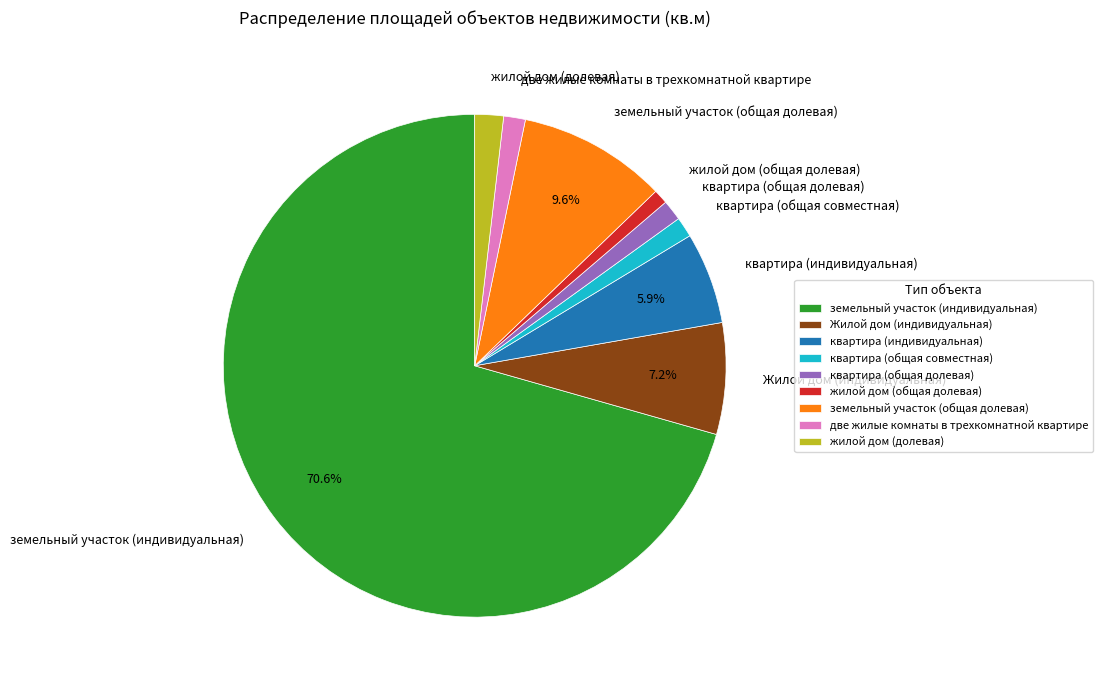

What percentage do земельный участок (общая долевая) and земельный участок (индивидуальная) together represent?

80.2%